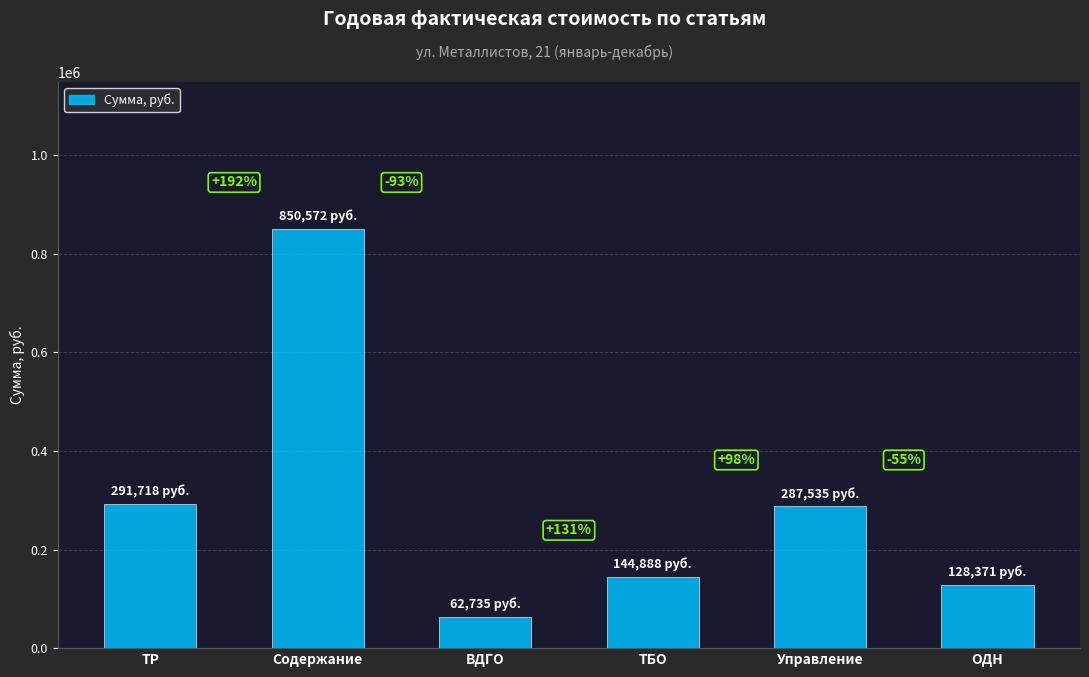

Are the bars horizontal?

No